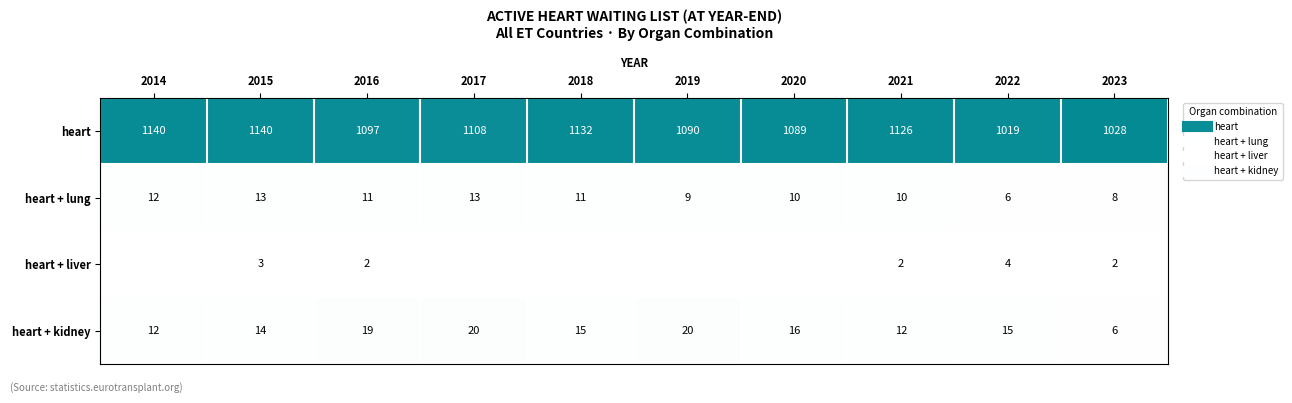

List the labels in order of heart + liver value, smallest first.

2014, 2017, 2018, 2019, 2020, 2021, 2016, 2023, 2015, 2022